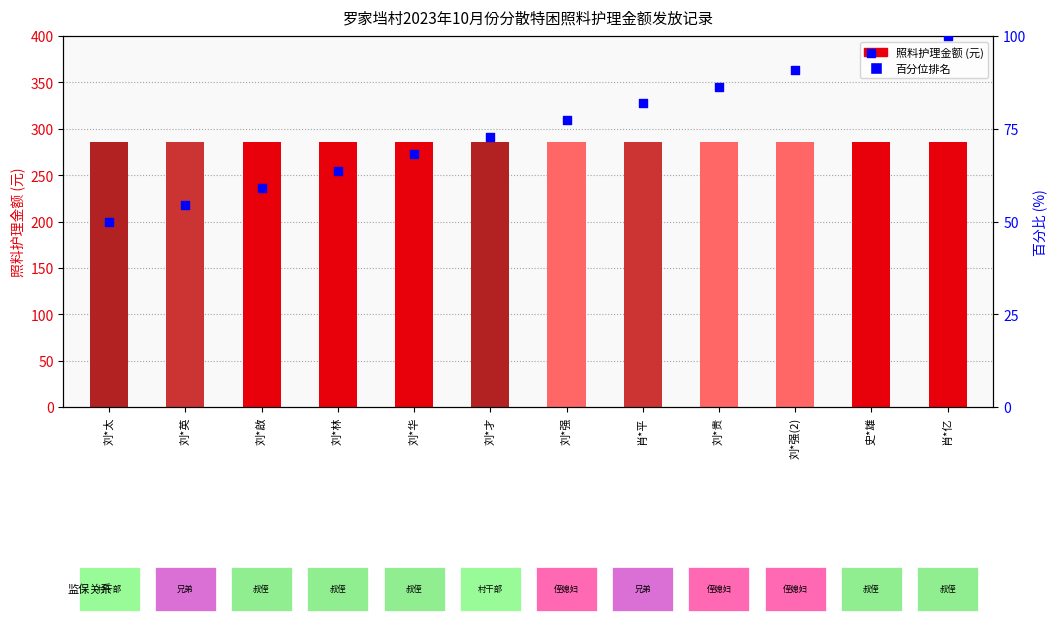

What is the total value across all series at 肖*亿?

386.0